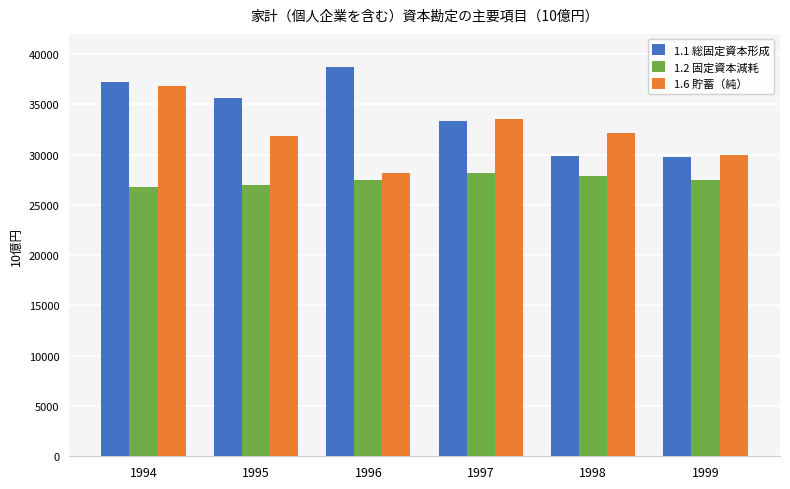

What is the lowest value of the 1.1 総固定資本形成 series?

29754.3